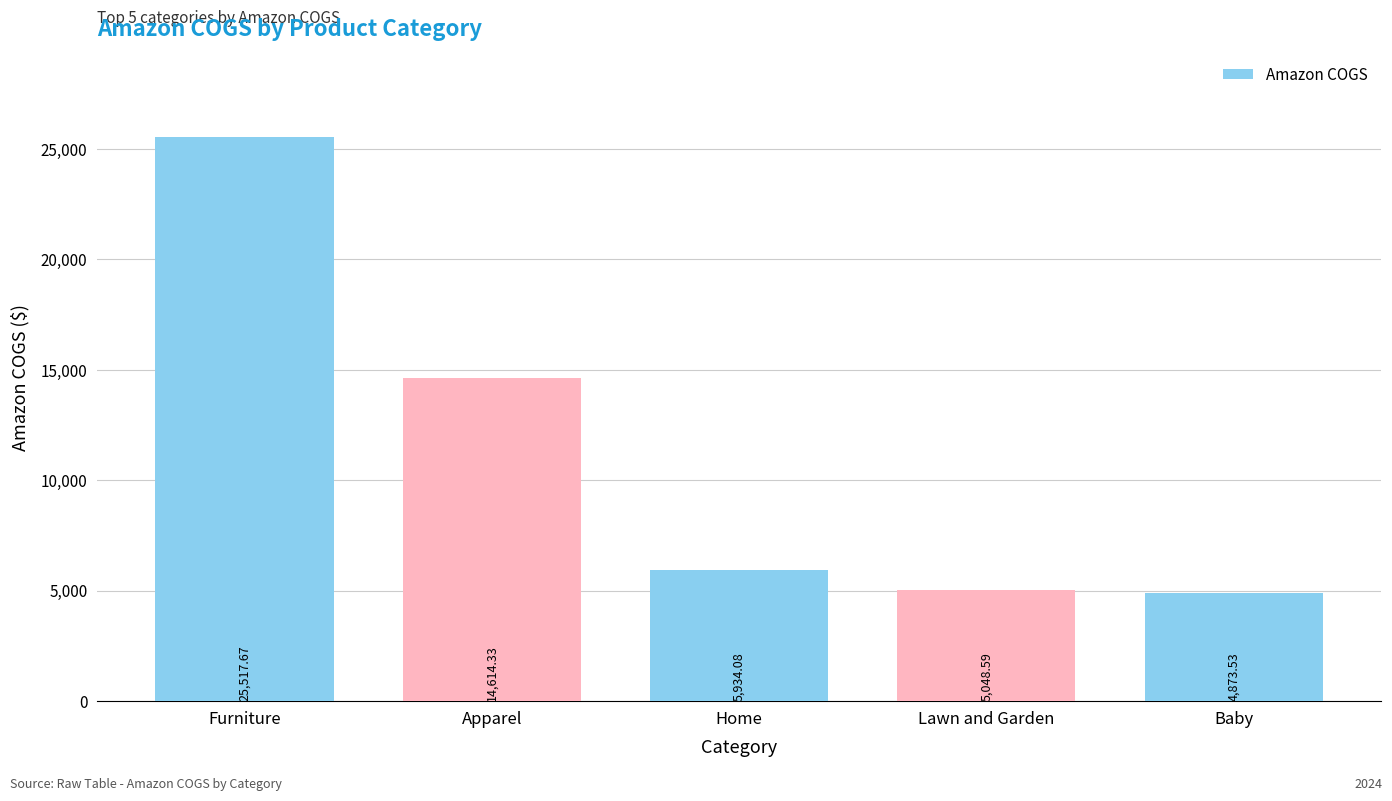

Reading left to right, what are all the values shown in this chart?

Furniture=25517.7	Apparel=14614.3	Home=5934.1	Lawn and Garden=5048.6	Baby=4873.5